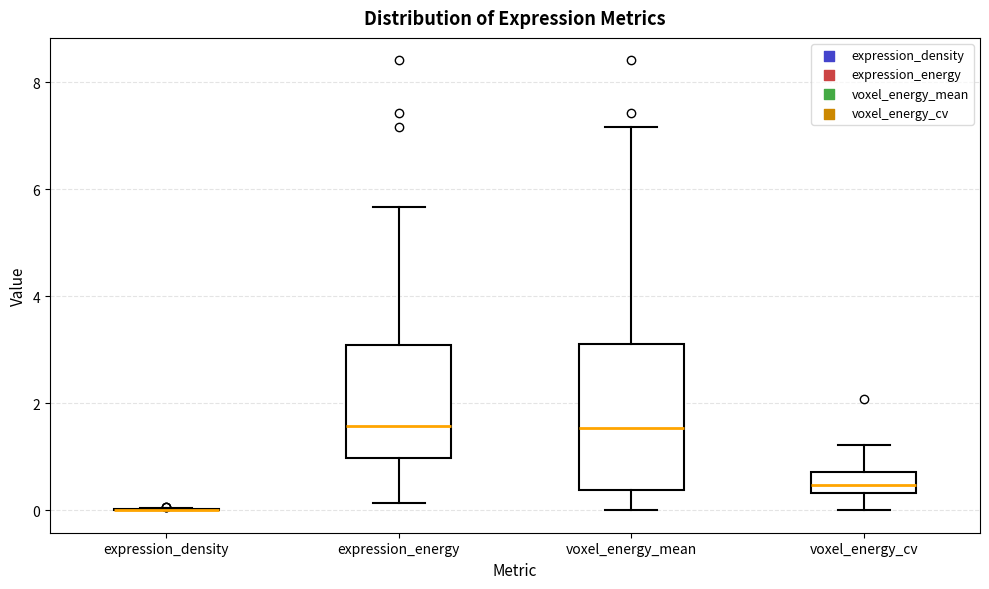

Comparing the boxes themselves (not the whiskers), which one is the tallest?

voxel_energy_mean